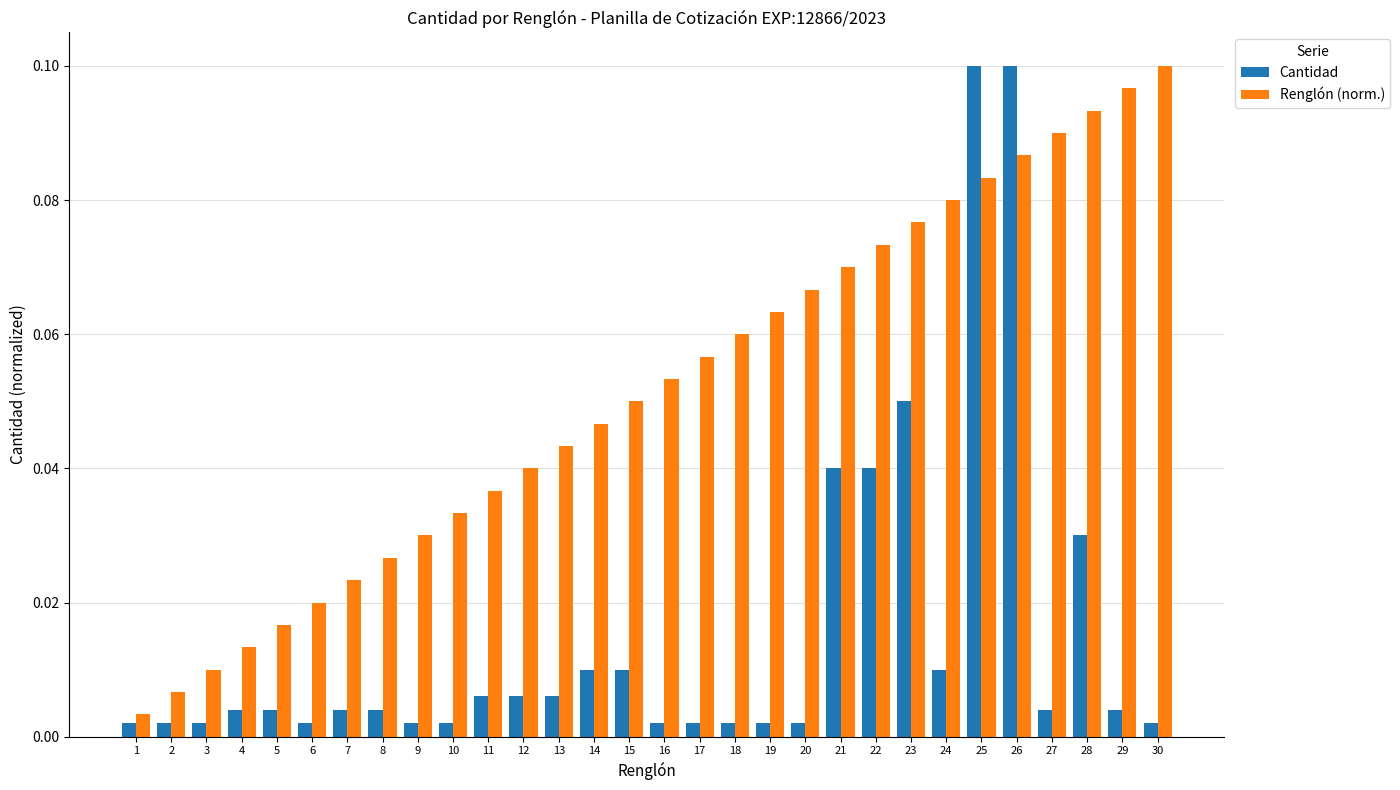

Which category has the highest value in the Renglón (norm.) series?

30